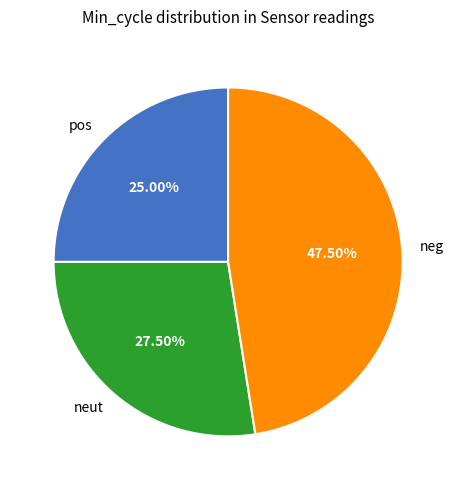

Rank the categories by value from highest to lowest.

neg, neut, pos